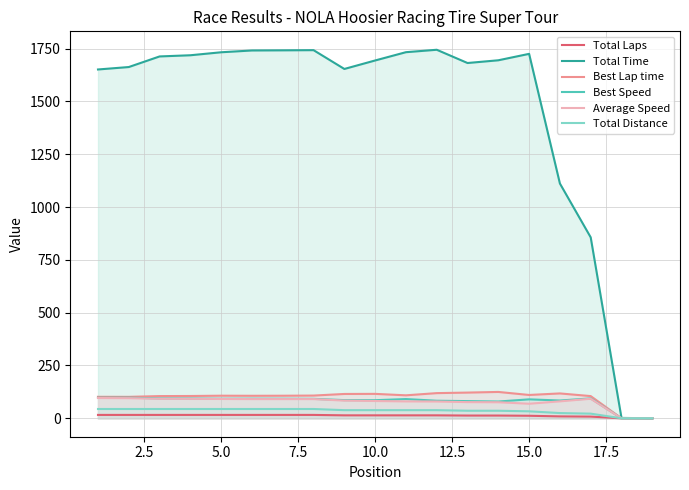

Which series has the largest range (max minus min)?

Total Time